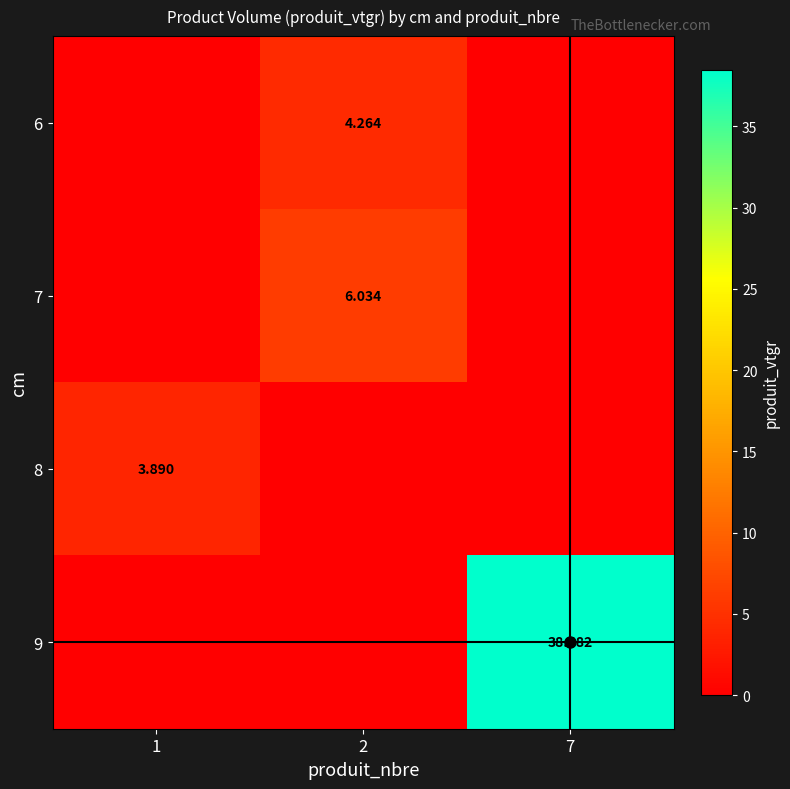

List the labels in order of 7 value, smallest first.

1, 7, 2